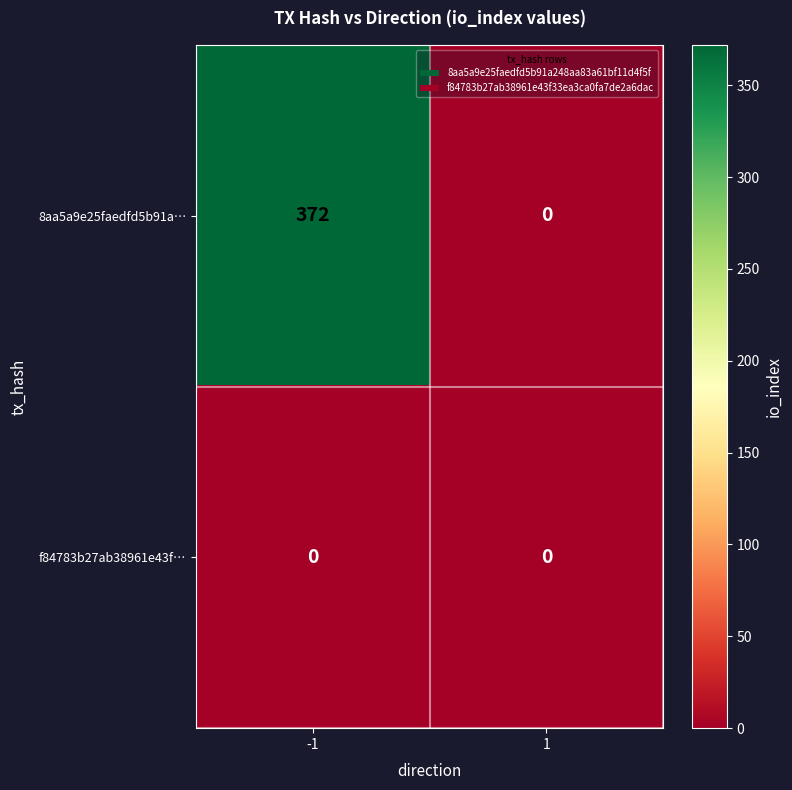

List the series in order of their peak value, highest first.

8aa5a9e25faedfd5b91a…, f84783b27ab38961e43f…